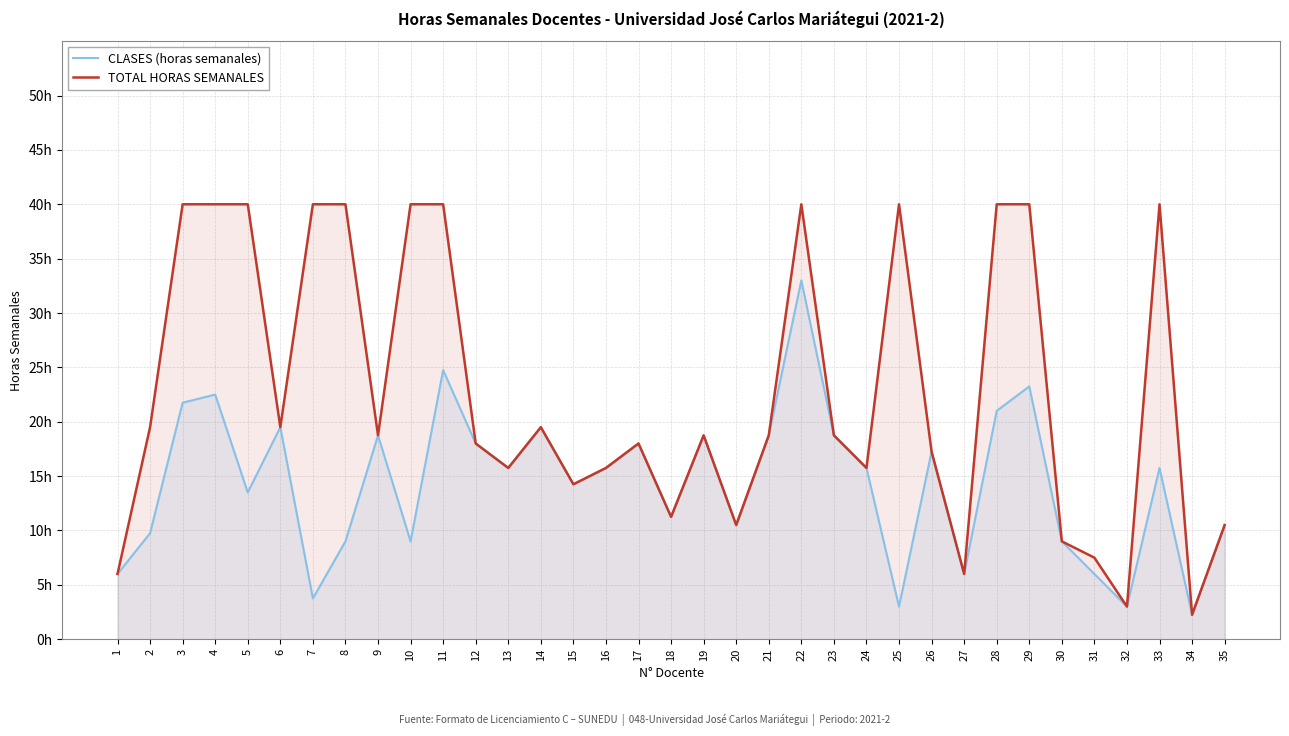

At which category does TOTAL HORAS SEMANALES reach its first local peak?

14